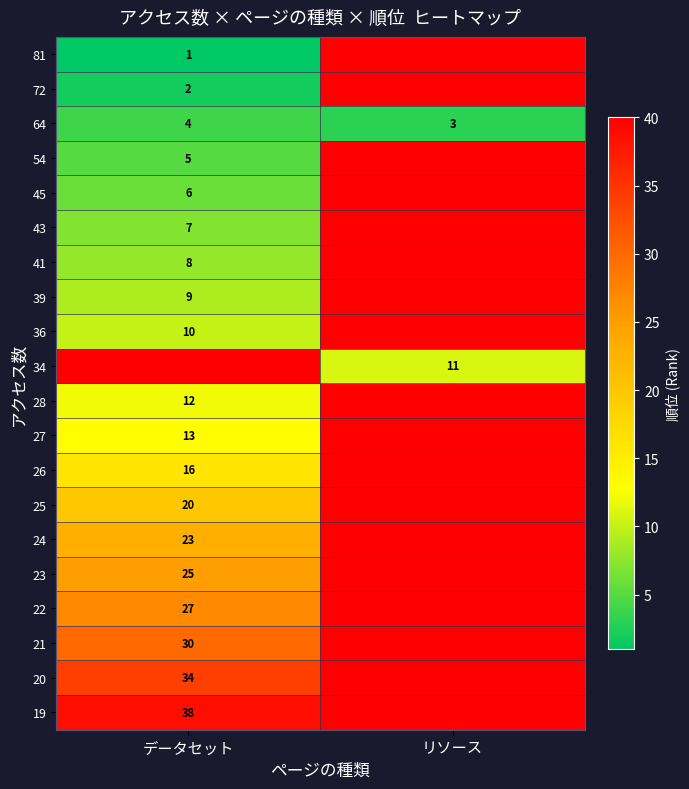

The 36 series shows 10 at データセット. True or false?

True